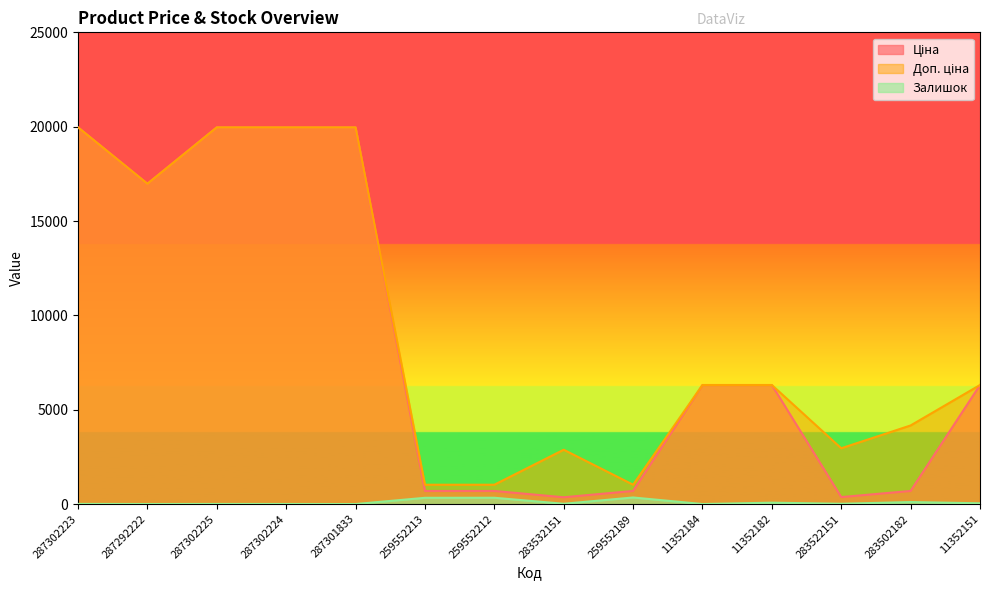

At which category does Залишок reach its first local peak?

287302225